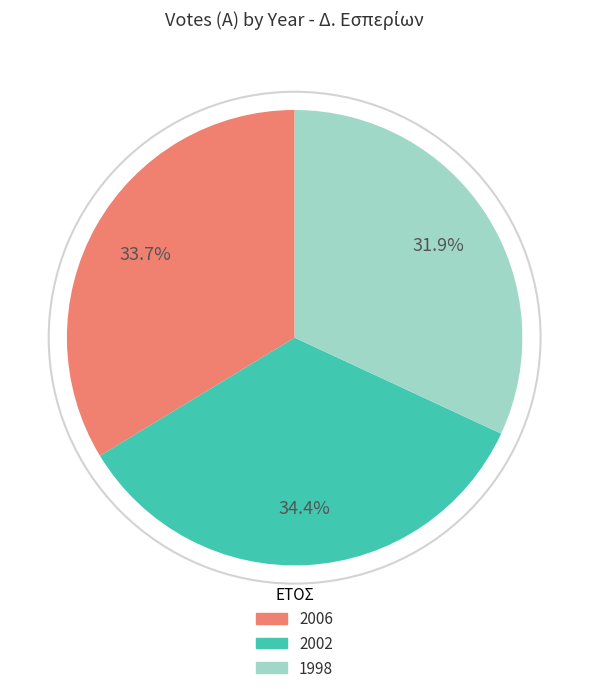

Combined, what portion of the pie is 2002 and 2006?

68.1%